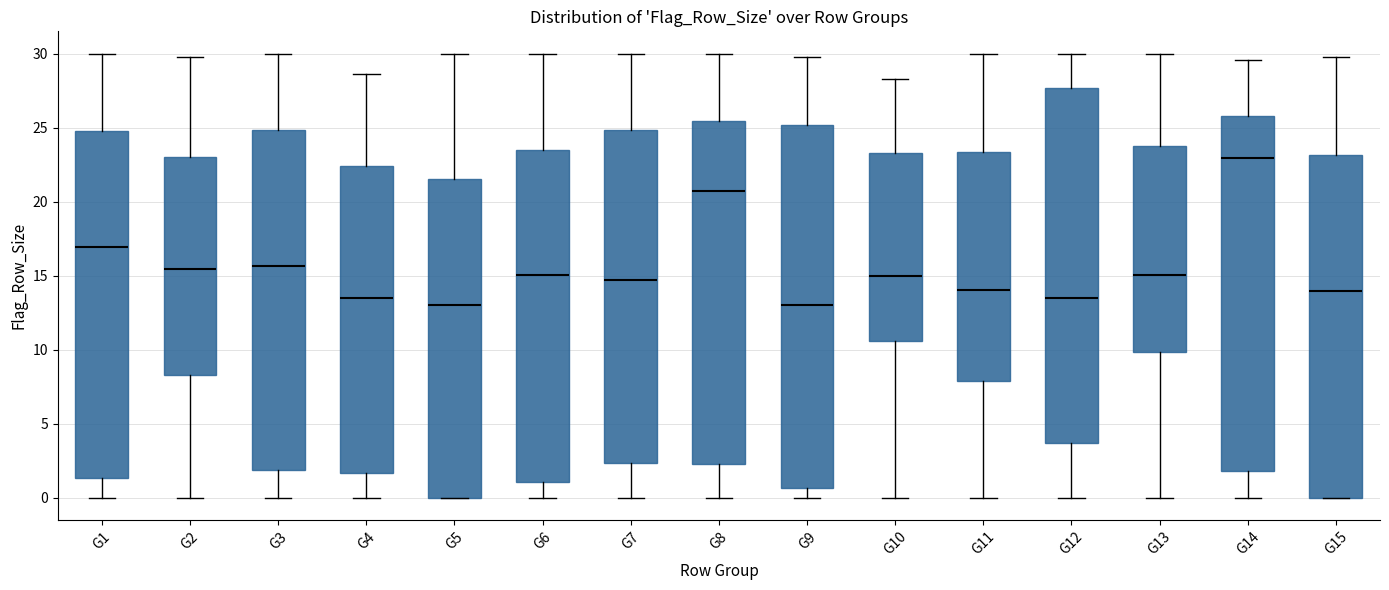

Comparing the boxes themselves (not the whiskers), which one is the tallest?

G9